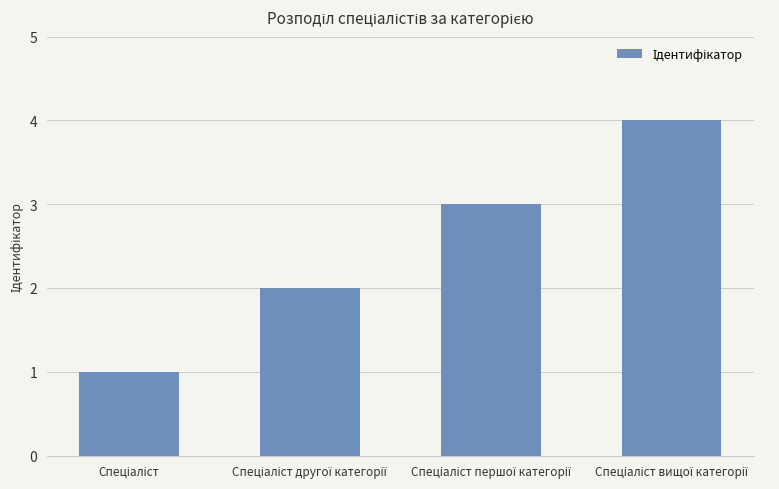

What is the difference between the maximum and minimum values?

3